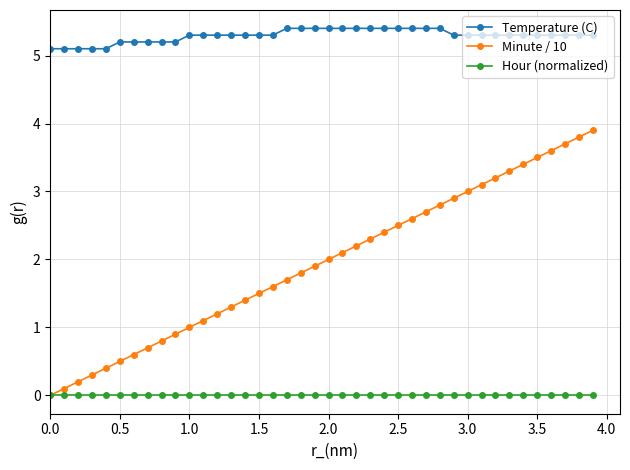

What is the difference between the maximum and second lowest values in the Minute / 10 series?

3.8